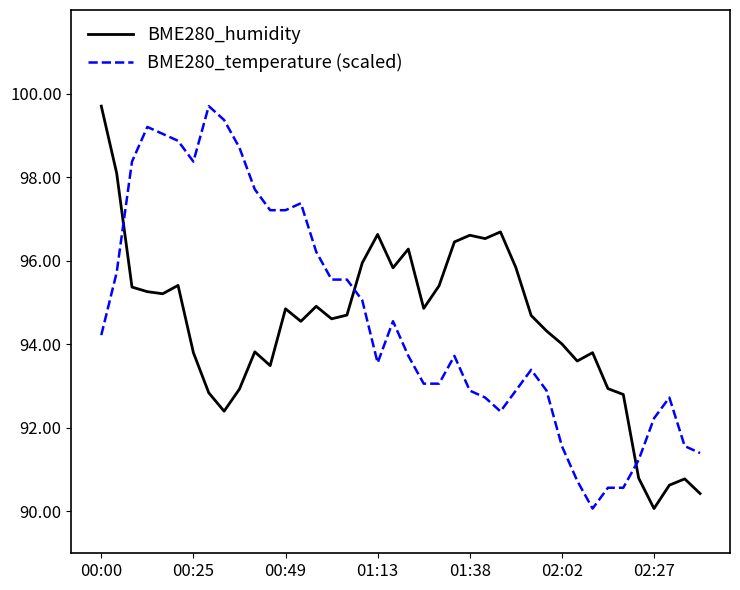

Which series ends up on top after the final intersection of BME280_humidity and BME280_temperature (scaled)?

BME280_temperature (scaled)